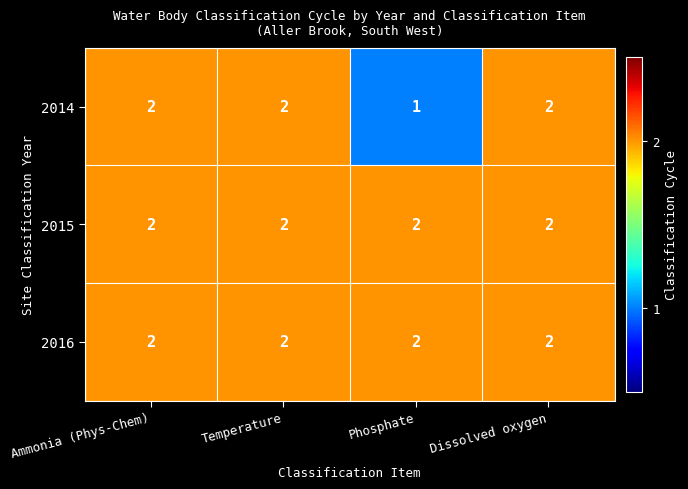

True or false: 2016 has a value of 2 at Temperature.

True